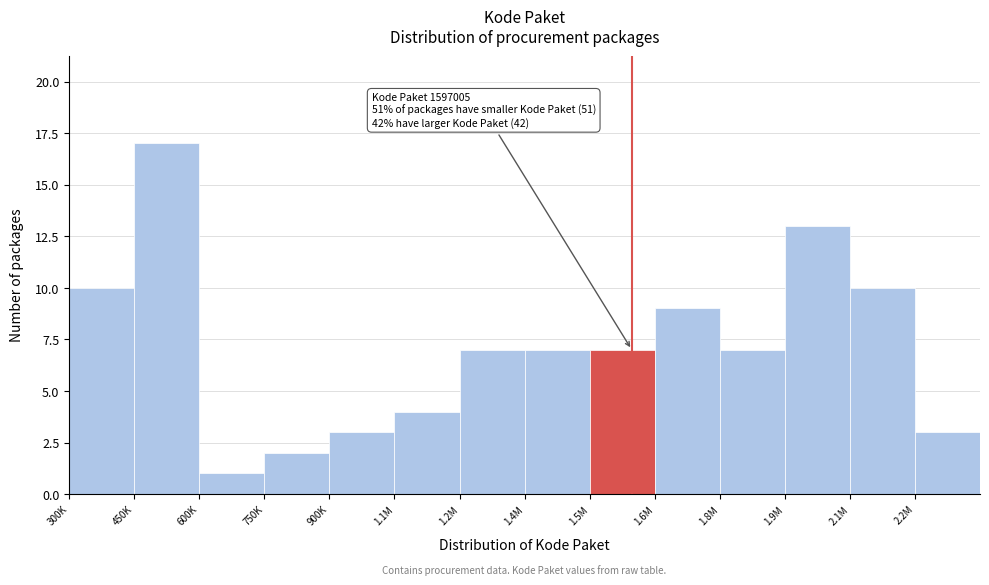

Reading left to right, list all the values displayed in this chart.

300K=10	450K=17	600K=1	750K=2	900K=3	1.1M=4	1.2M=7	1.4M=7	1.5M=7	1.6M=9	1.8M=7	1.9M=13	2.1M=10	2.2M=3